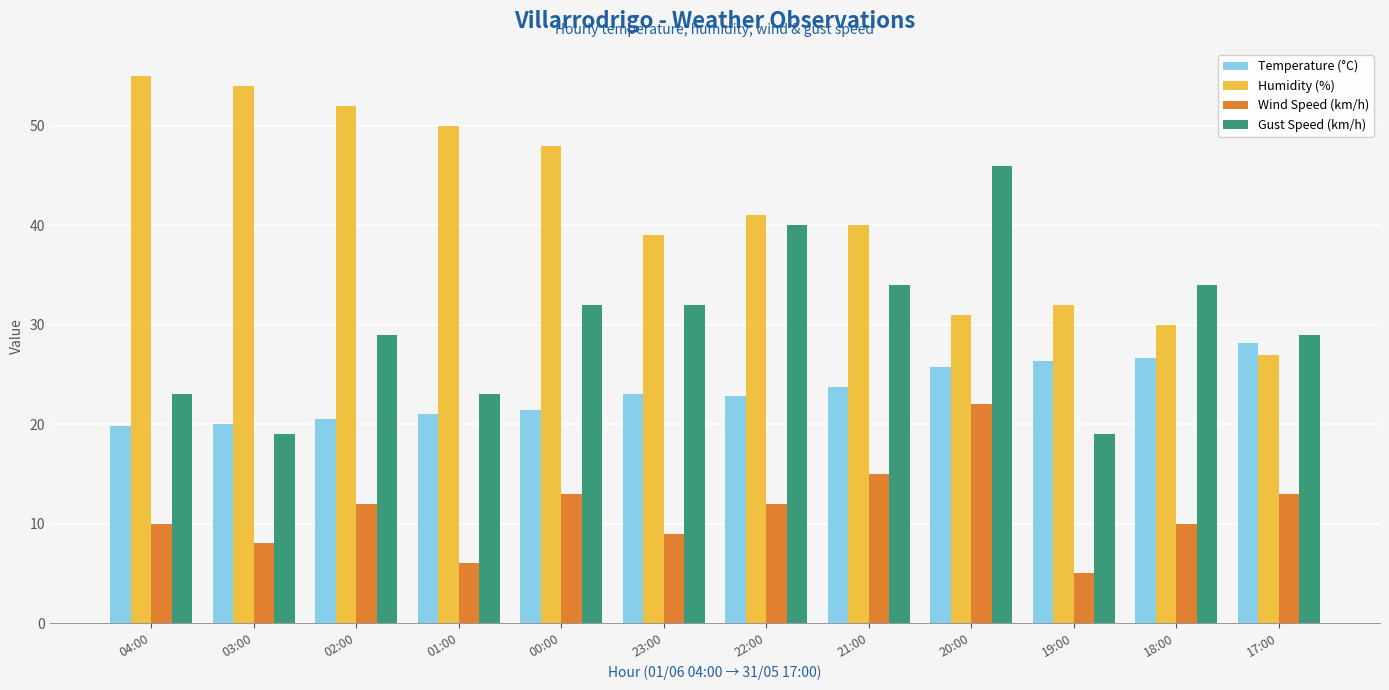

What is the spread (max minus min) of values at 03:00?

46.0